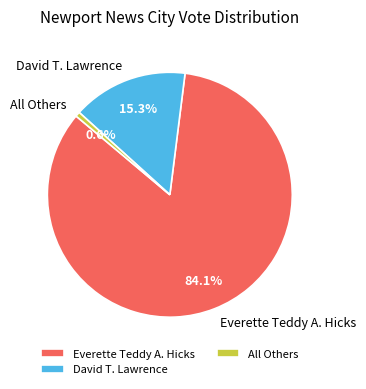

What is the ratio of the value at David T. Lawrence to the value at All Others?

24.7